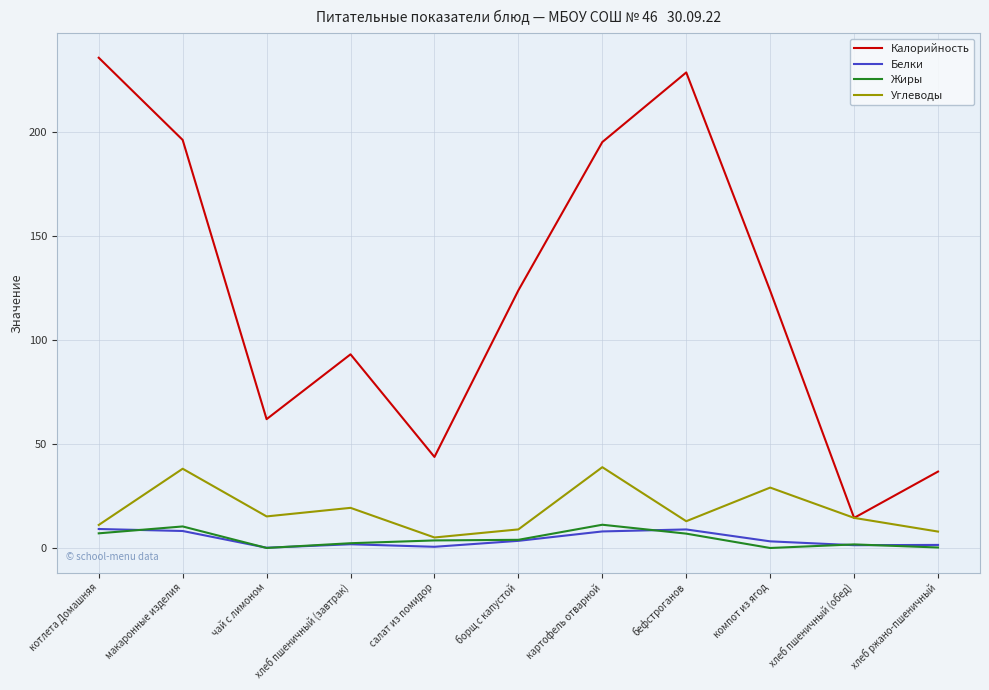

At компот из ягод, list the series in order from smallest to largest.

Жиры, Белки, Углеводы, Калорийность